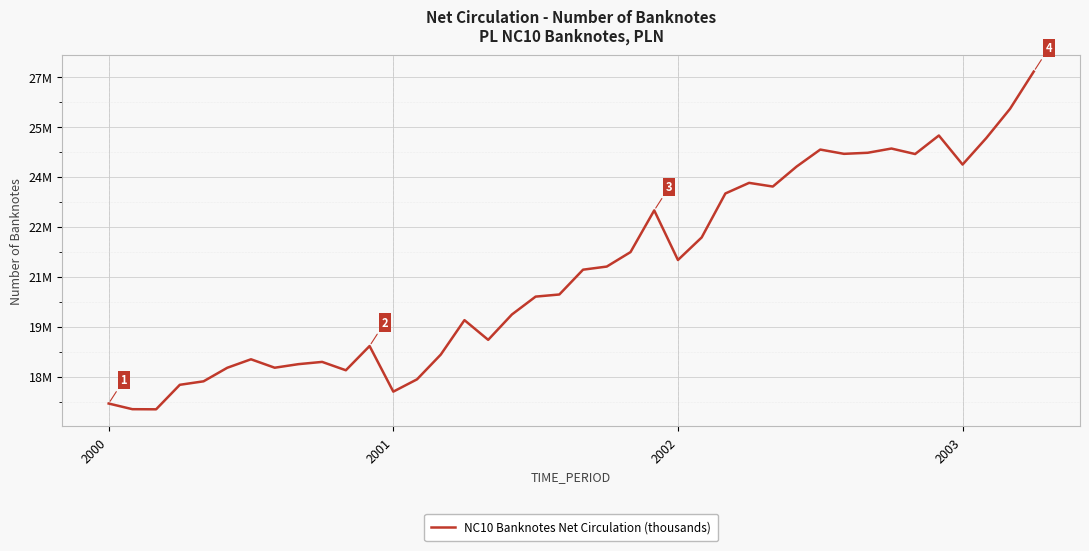

Is this an area chart (filled region under the line)?

No